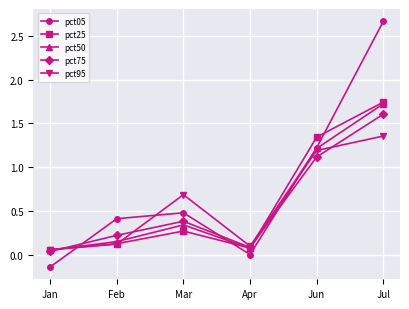

Does the chart display data point markers on the line(s)?

Yes